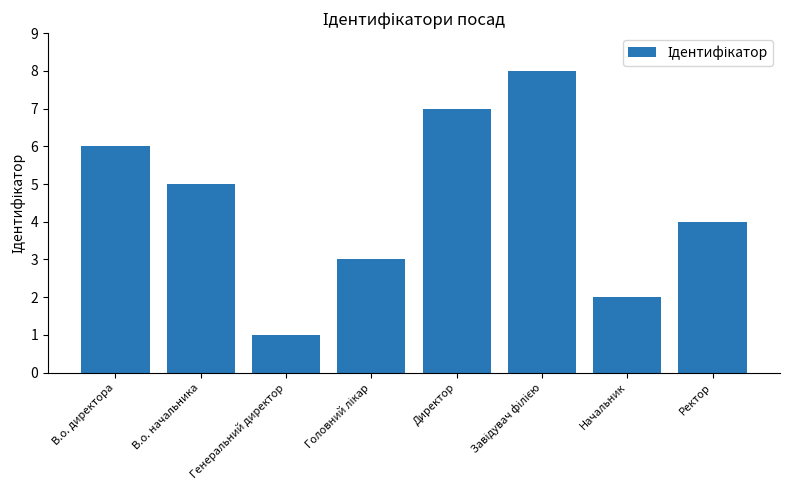

Is it true that the value at В.о. директора is 6?

True